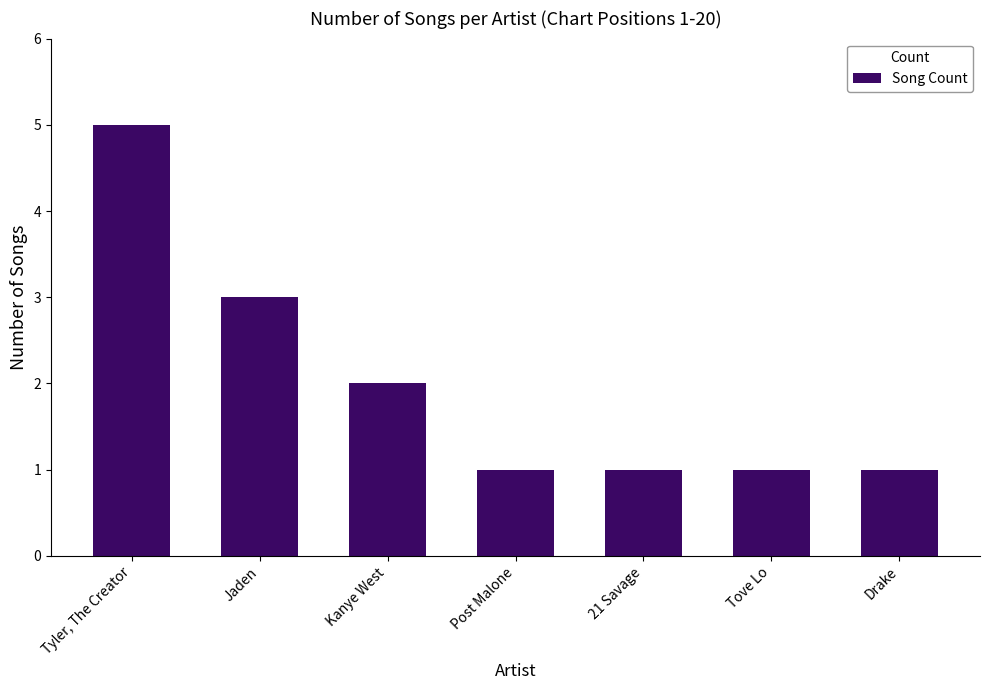

What is the label of the 6th bar from the left?

Tove Lo